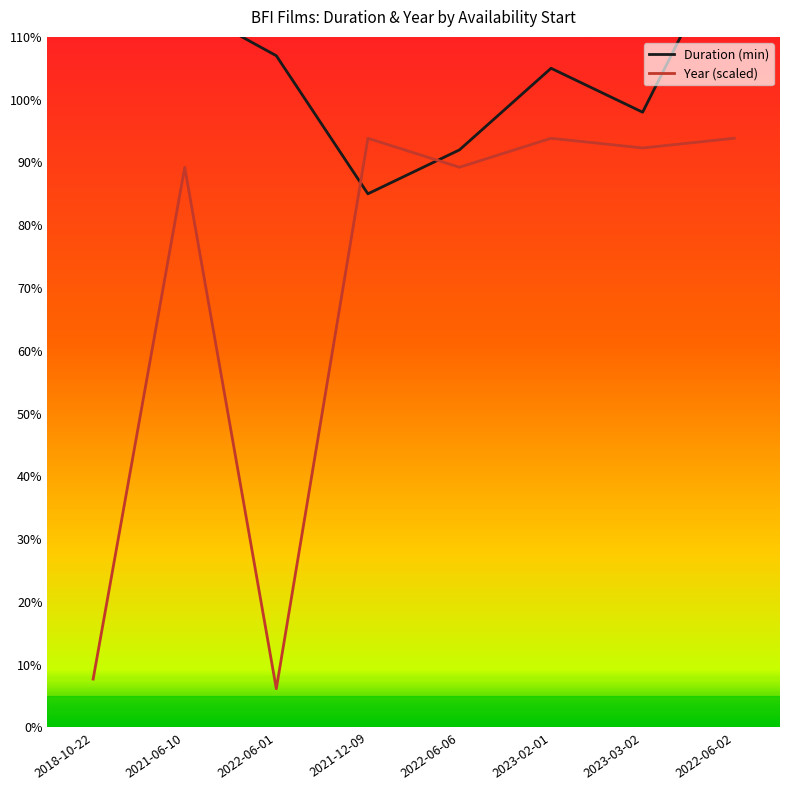

How many interior local valleys does the Year (scaled) series have?

3